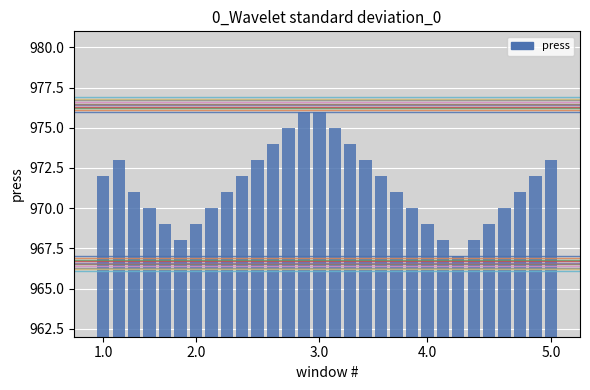

How many series are shown in this chart?

1